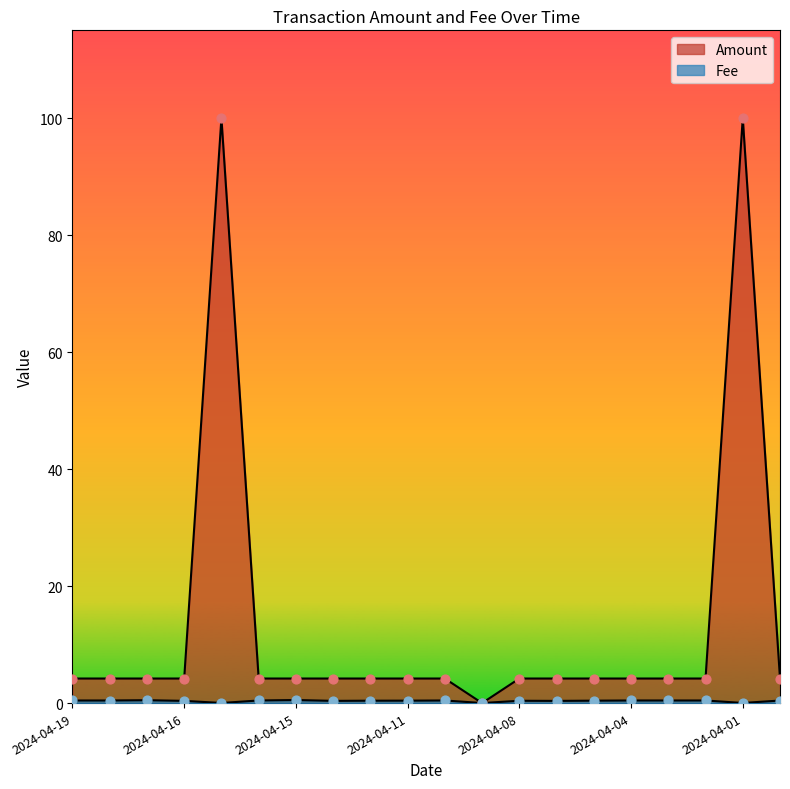

At how many categories does at least one series exceed 55?

2